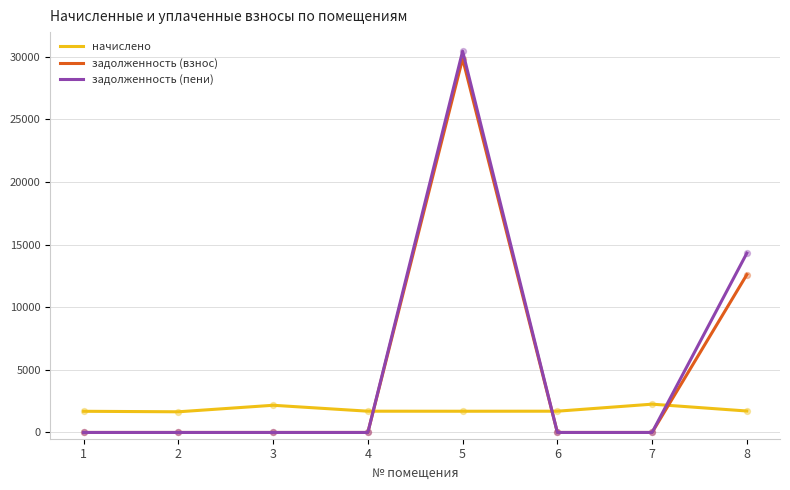

At which category is the sum across all series the highest?

5